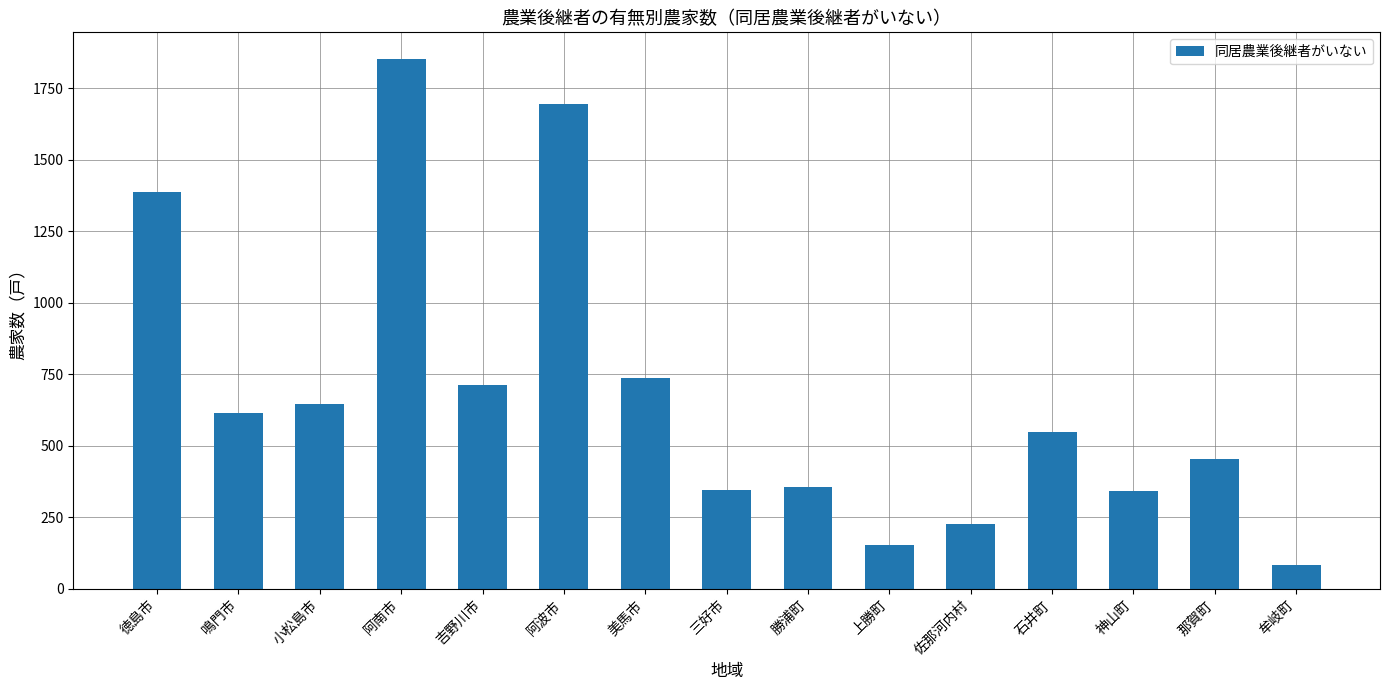

What is the label of the 1st bar from the left?

徳島市